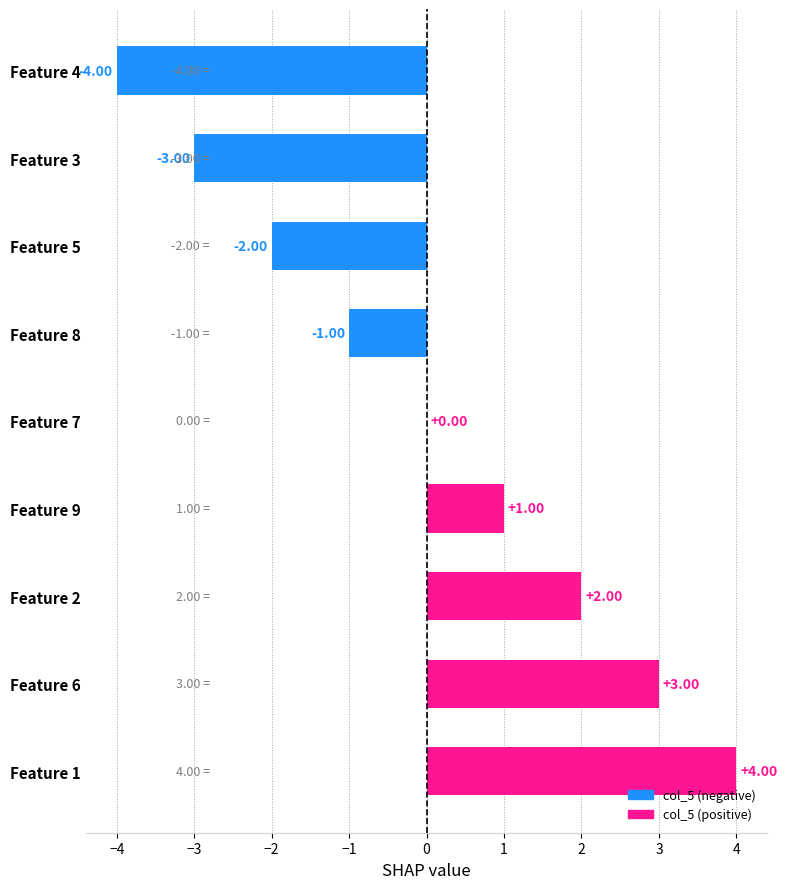

How many distinct data groups are displayed?

1